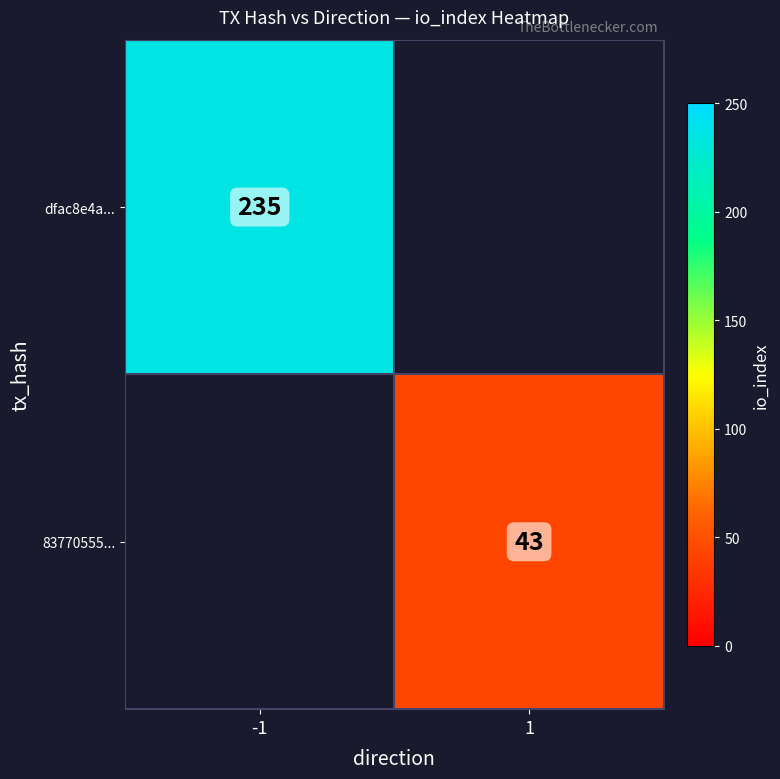

Which category has the lowest value across all series?

1